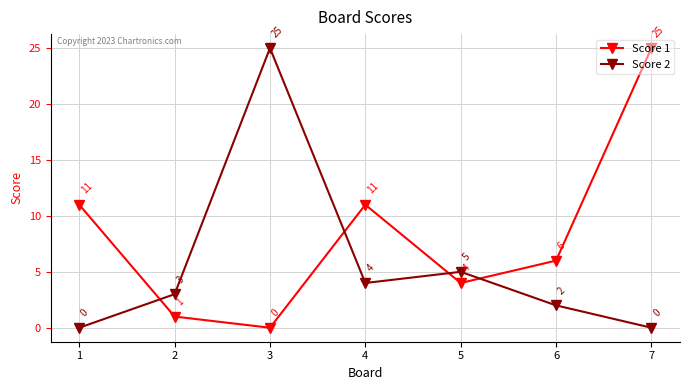

Where does the Score 1 series first go above 6?

1